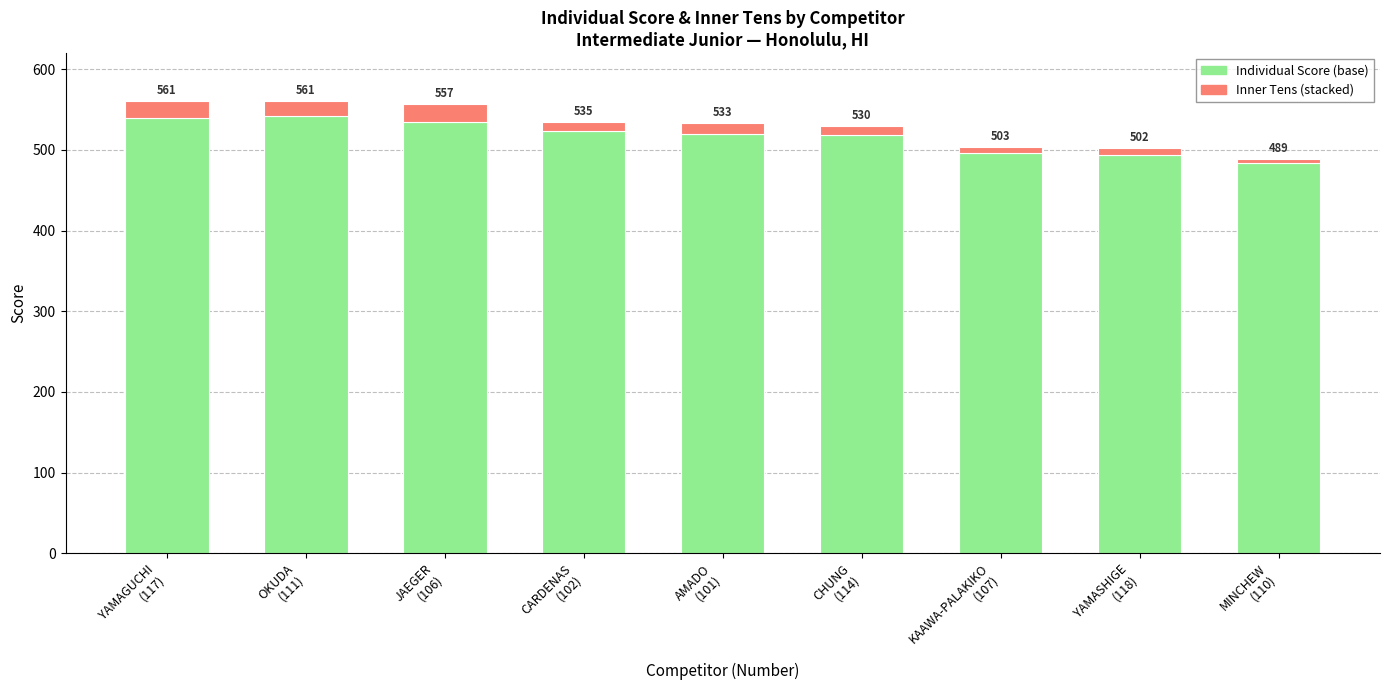

The Individual Score series shows 357 at YAMAGUCHI
(117). True or false?

False